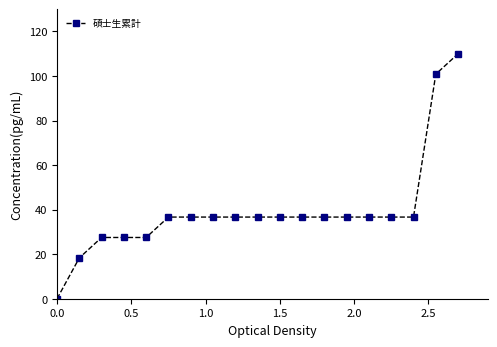

Reading left to right, transcribe all the data shown in this chart.

0.0	18.3	27.5	27.5	27.5	36.7	36.7	36.7	36.7	36.7	36.7	36.7	36.7	36.7	36.7	36.7	36.7	100.8	110.0